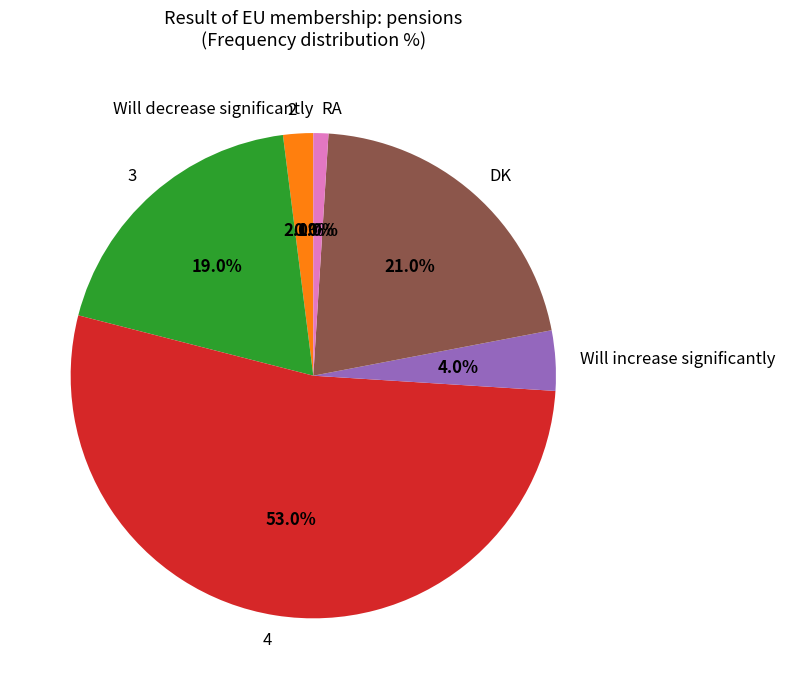

Which slice represents more than half of the pie?

4